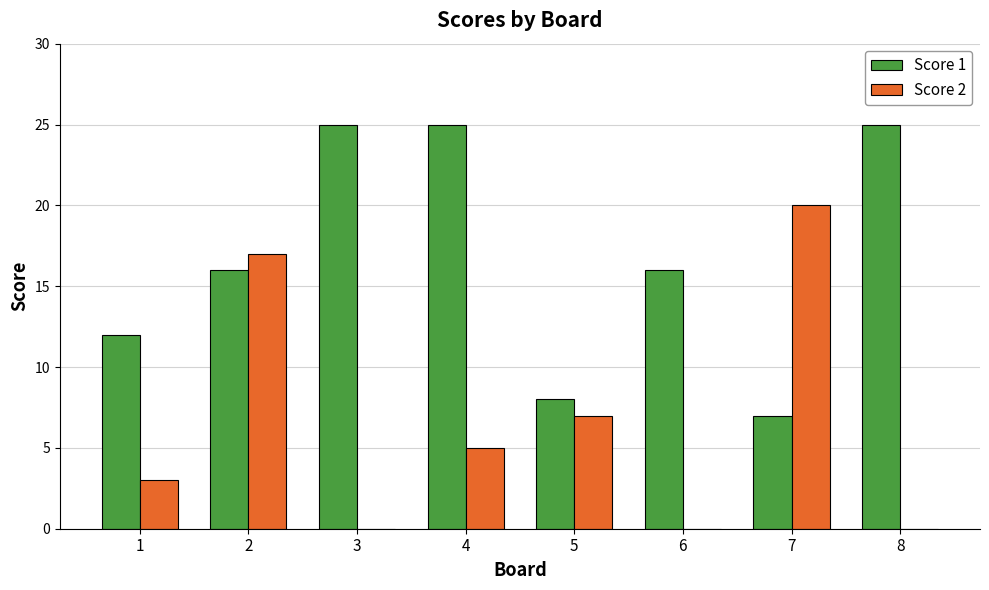

Which category has the highest value in the Score 2 series?

7